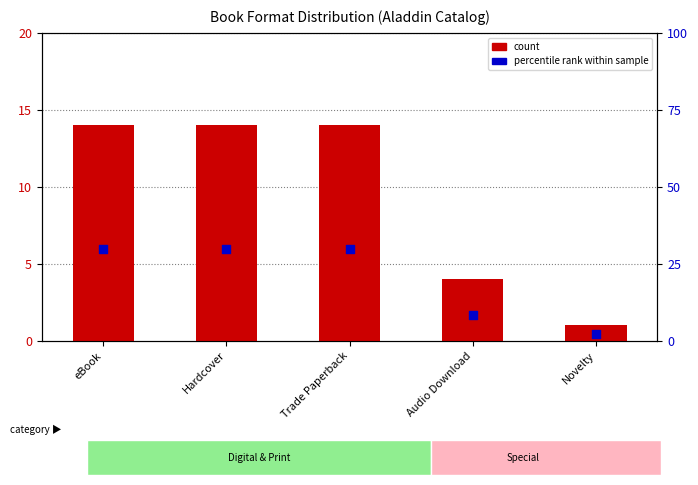

At how many categories does at least one series exceed 26?

3